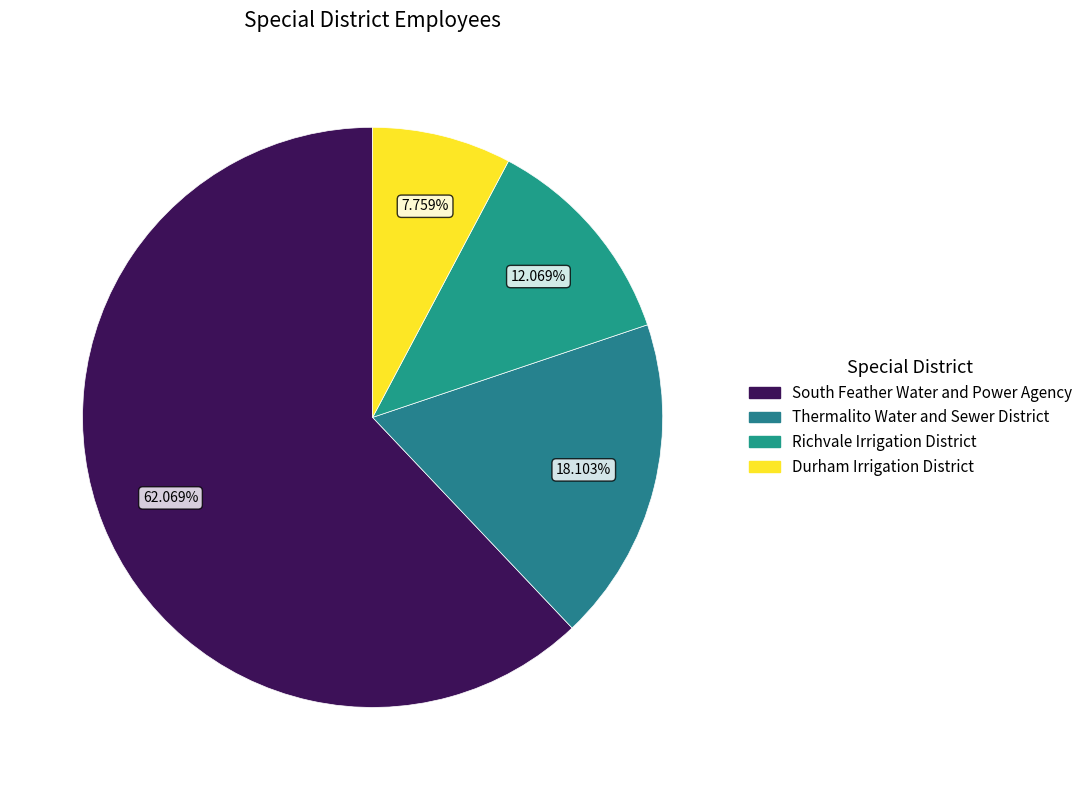

Which slice is the smallest?

Durham Irrigation District